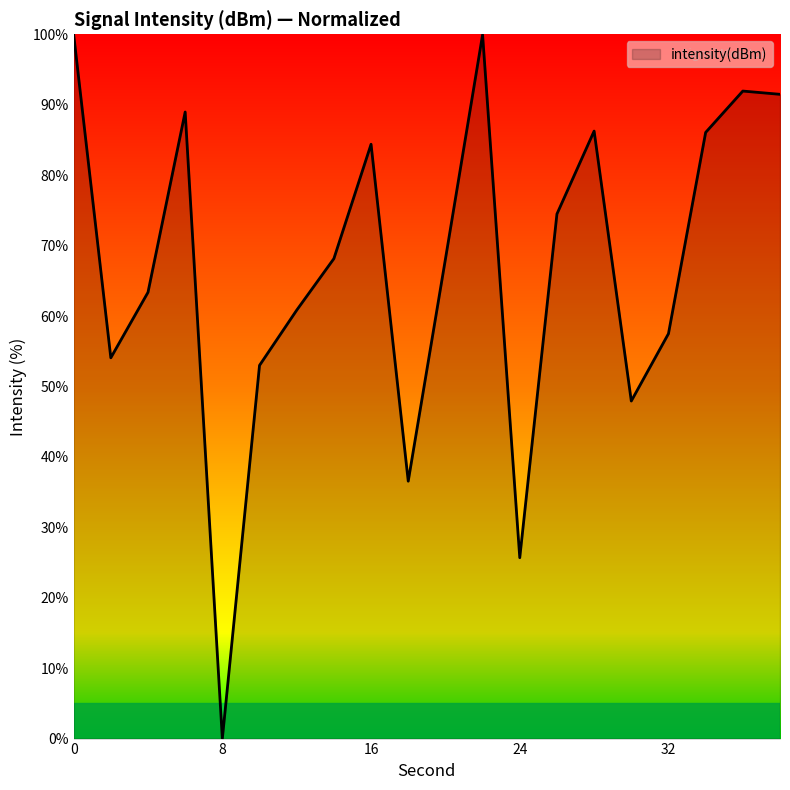

What is the greatest value displayed?

100.0